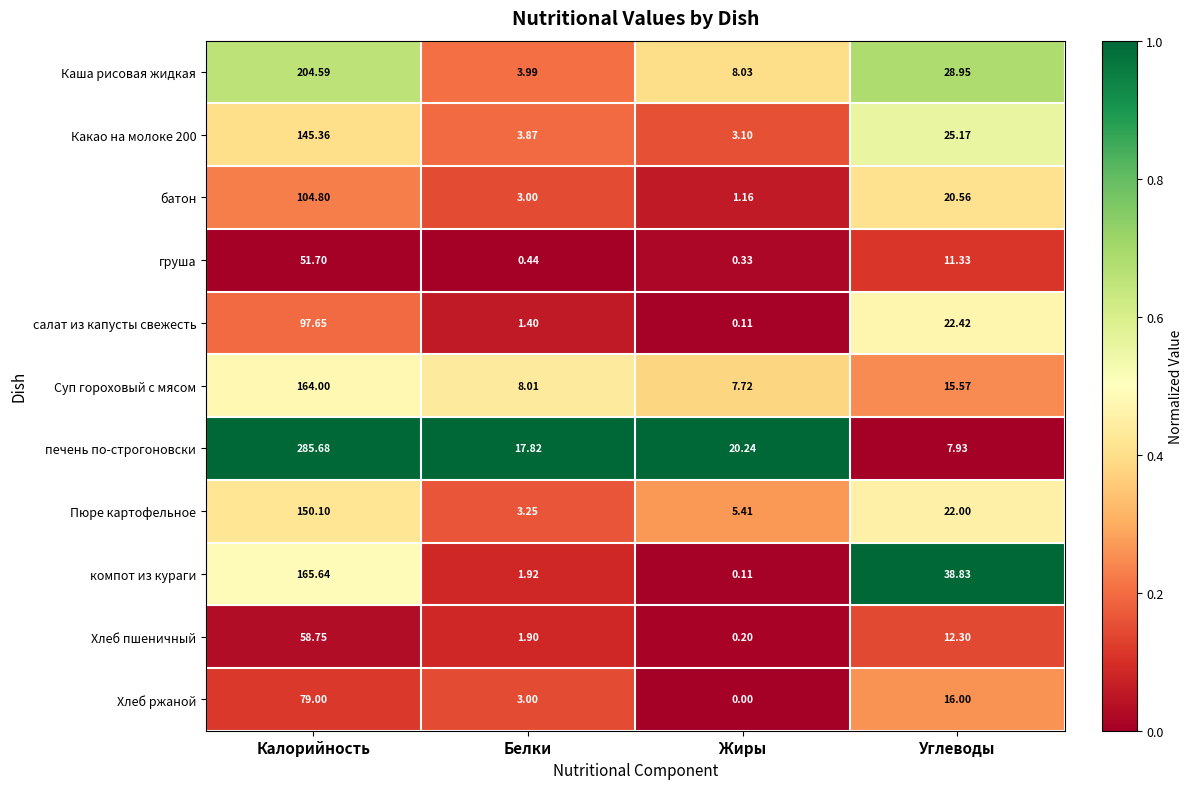

What is the total value across all series at Калорийность?

1507.3